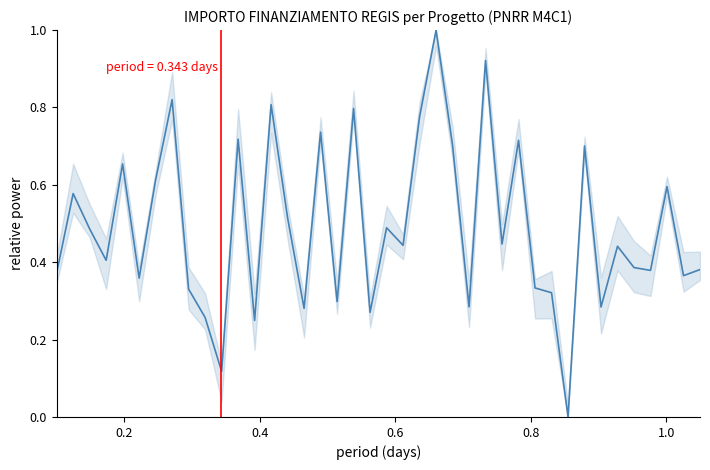

What is the maximum value shown in the chart?

1.0